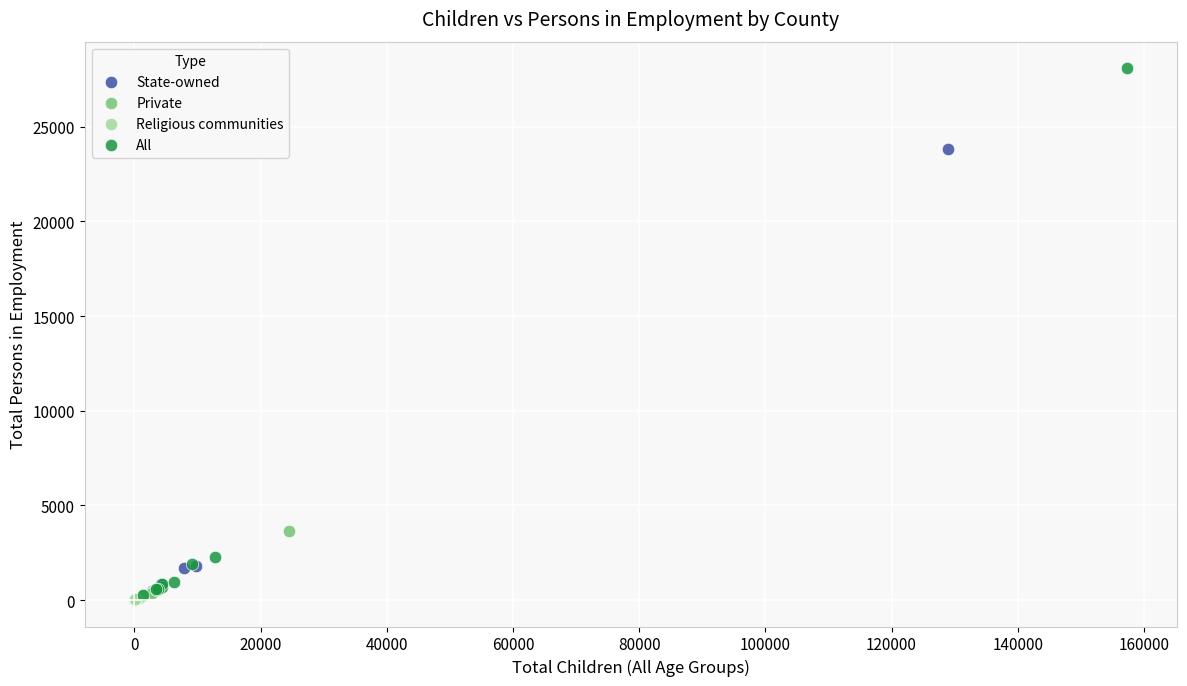

Which series reaches the maximum Y coordinate?

All